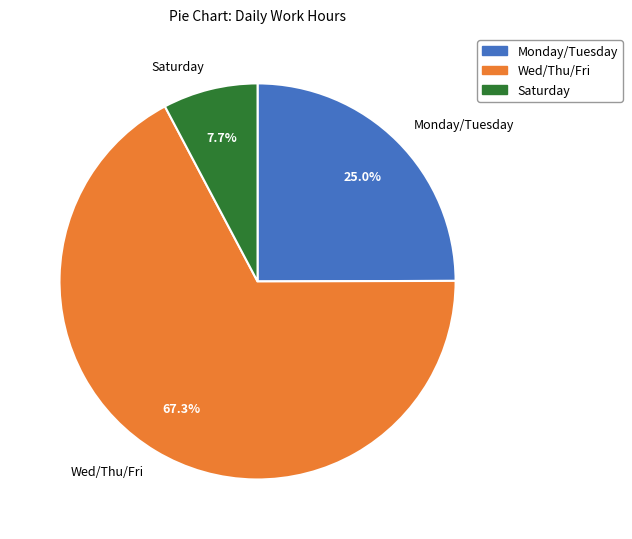

Do Saturday and Monday/Tuesday together represent more than half of the pie?

No